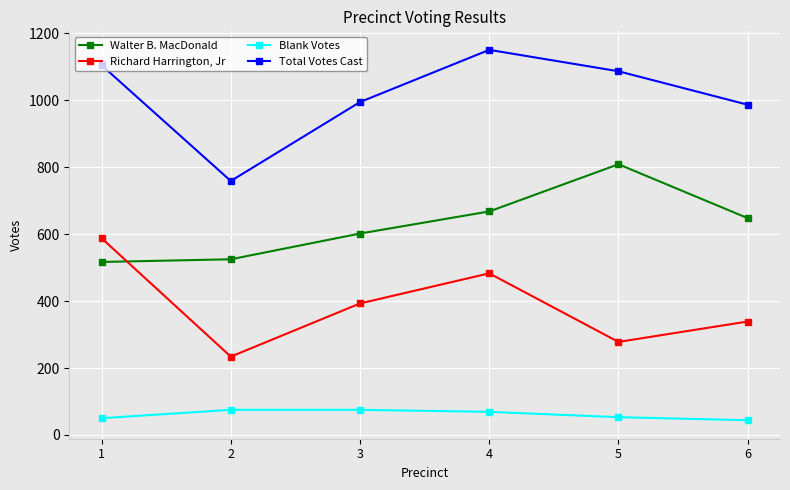

Which series has the widest spread of values?

Total Votes Cast